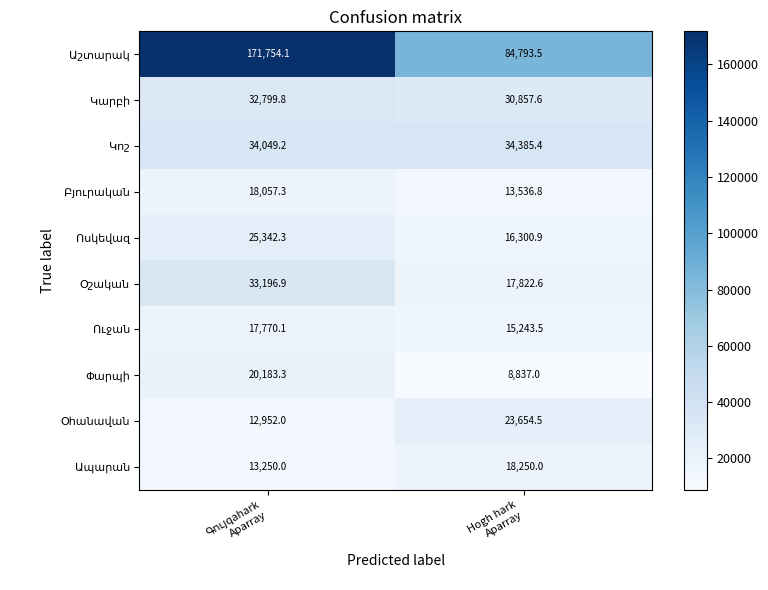

Which category has the lowest value across all series?

Hogh hark
Aparray